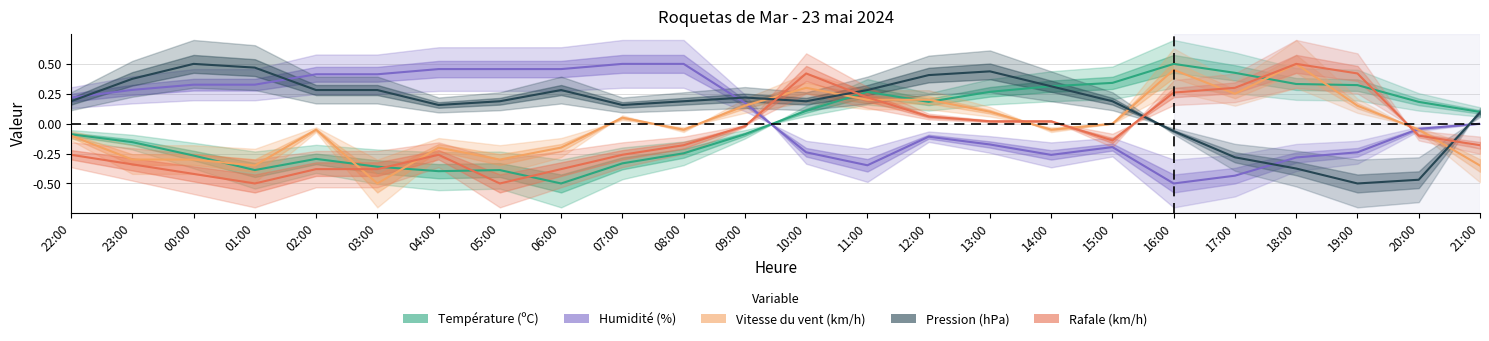

True or false: Vitesse du vent (km/h) has a value of -0.5 at 05:00.

False